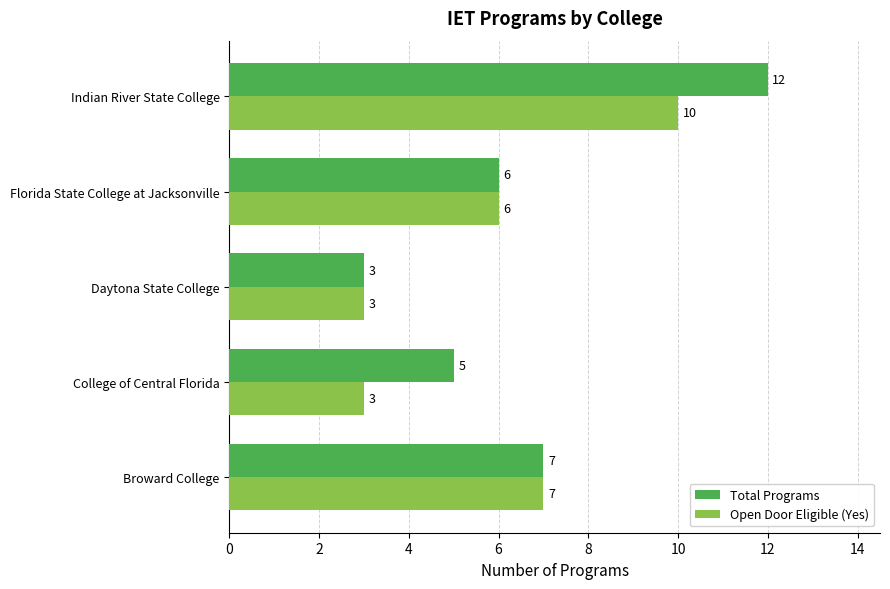

What is the difference between the second highest and second lowest values in the Open Door Eligible (Yes) series?

4